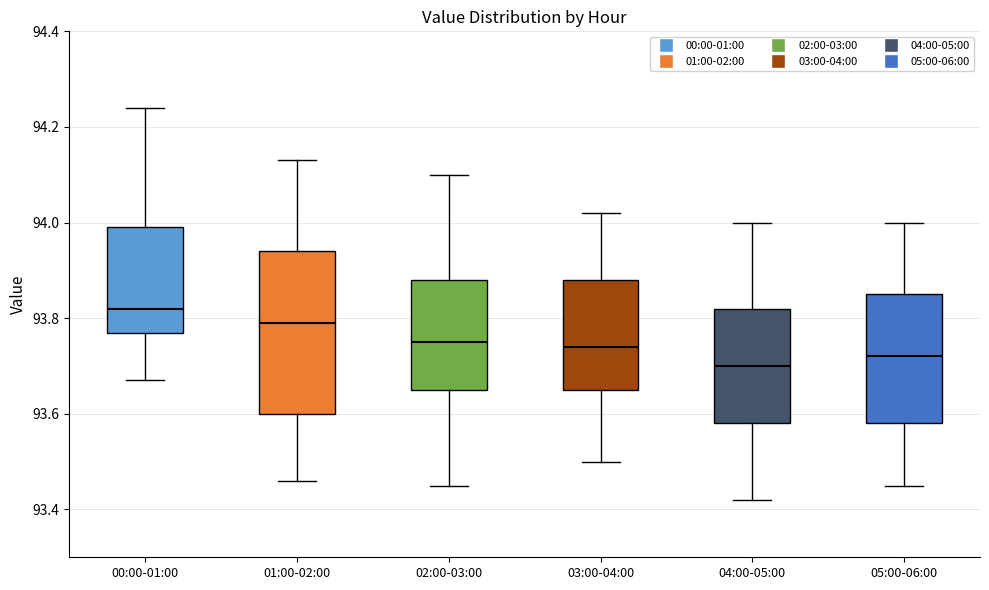

Which box is the tallest, from its lower edge to its upper edge?

01:00-02:00